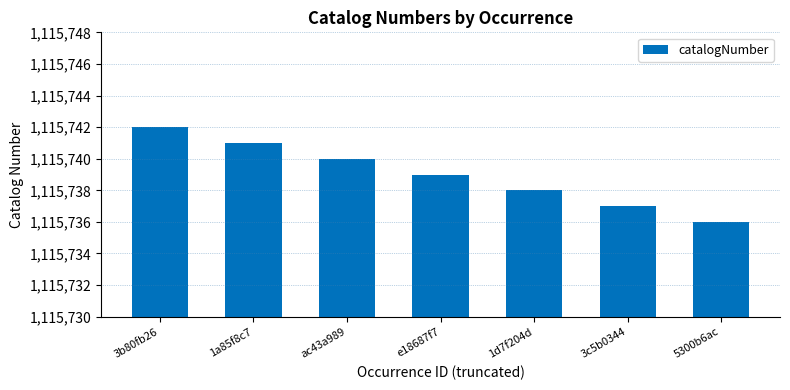

What is the ratio of the value at 1a85f8c7 to the value at 1d7f204d?

1.0